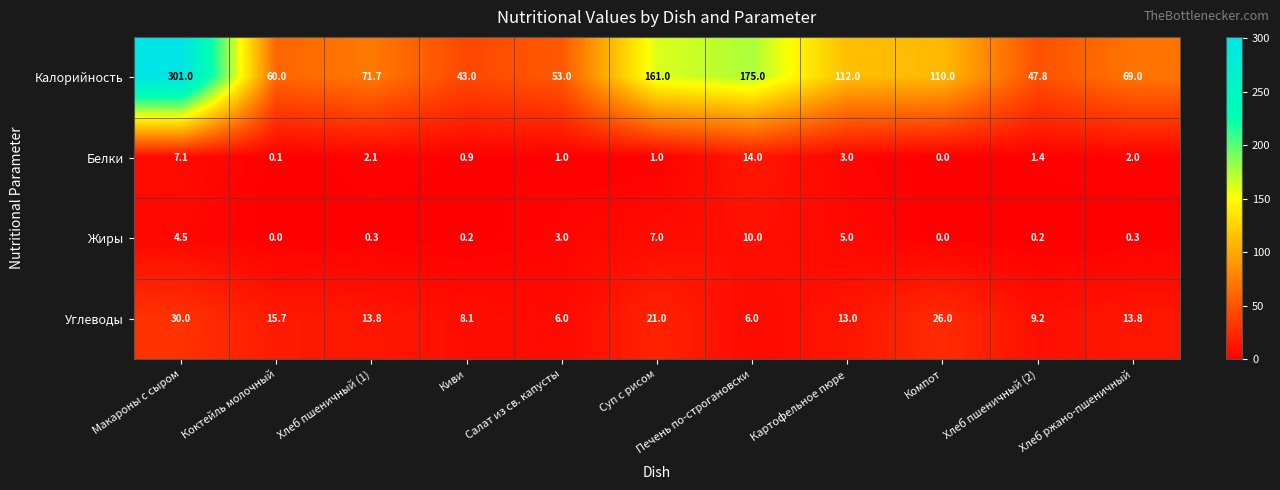

Rank the categories by Калорийность value from highest to lowest.

Макароны с сыром, Печень по-строгановски, Суп с рисом, Картофельное пюре, Компот, Хлеб пшеничный (1), Хлеб ржано-пшеничный, Коктейль молочный, Салат из св. капусты, Хлеб пшеничный (2), Киви